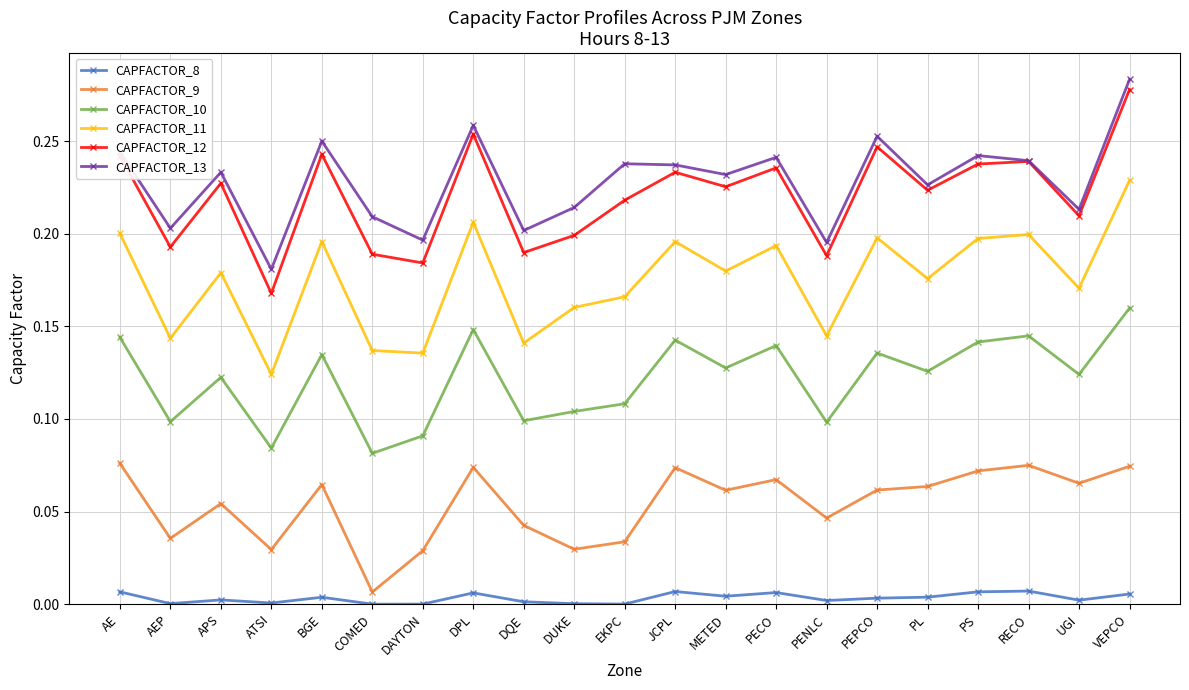

In CAPFACTOR_9, how many points are higher than both neighbors (excluding endpoints)?

6